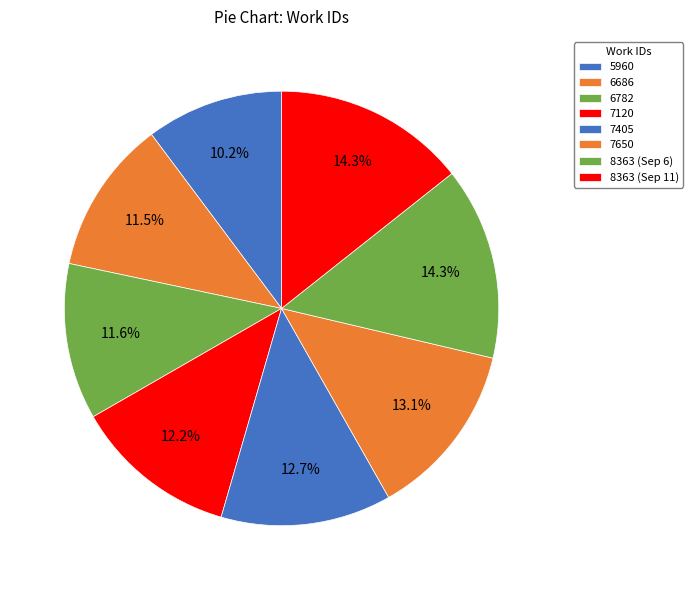

What is the total percentage of 7405 and 6782?

24.3%